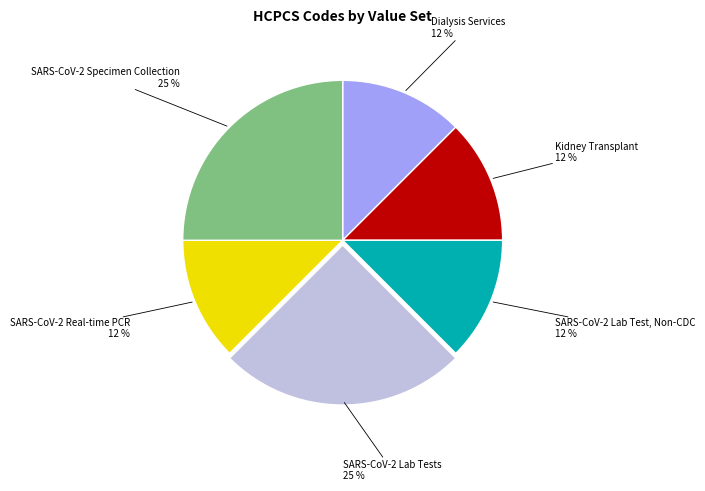

Combined, do SARS-CoV-2 Real-time PCR and SARS-CoV-2 Lab Test, Non-CDC account for over 50%?

No